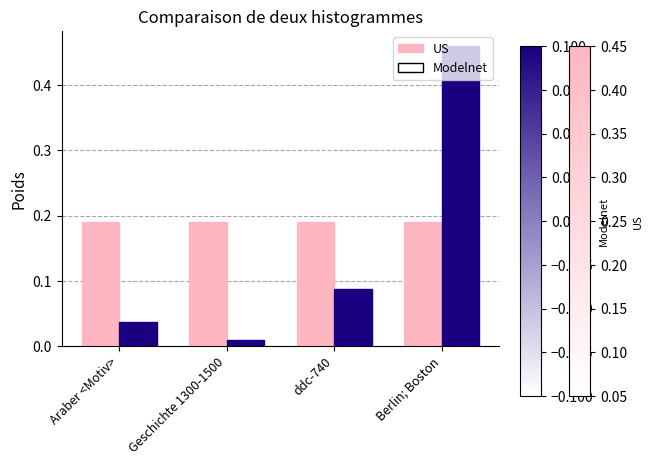

At which label is Modelnet closest to 0?

Geschichte 1300-1500